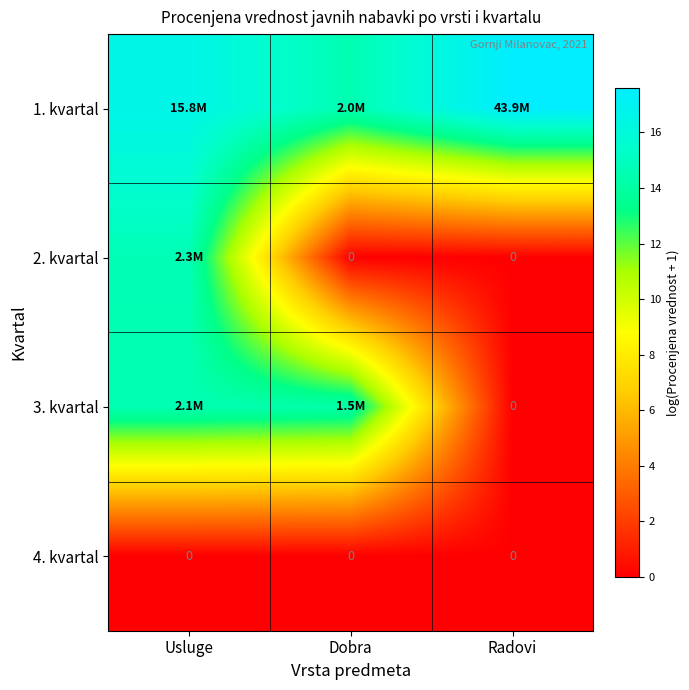

At which label does 3. kvartal first exceed 14?

Usluge